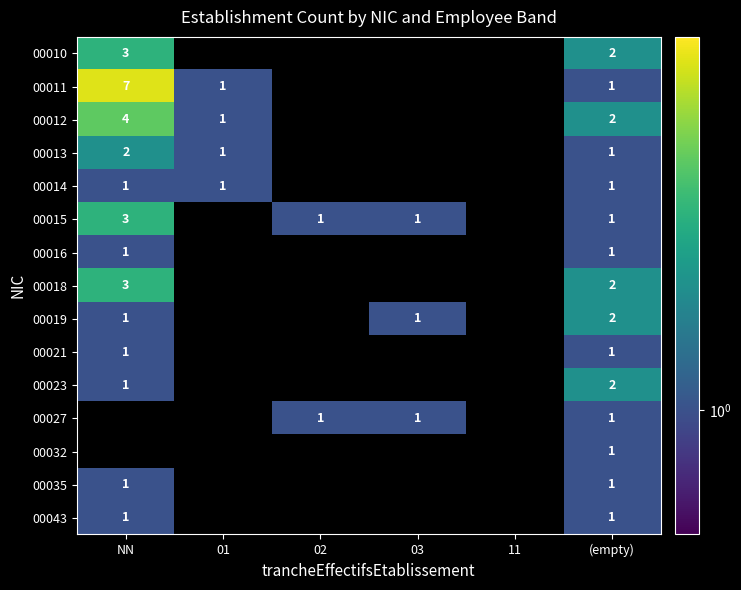

The 00023 series shows 1 at NN. True or false?

True